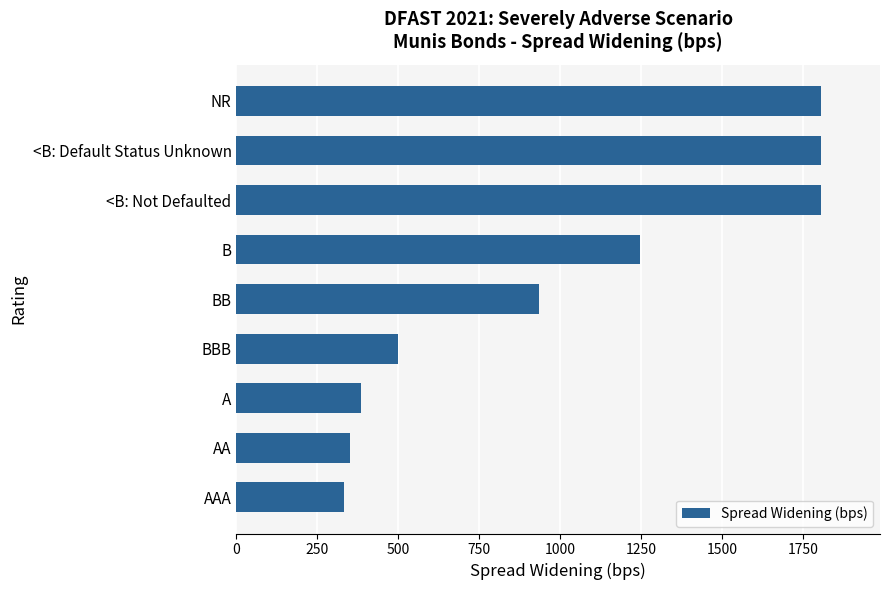

What is the difference between the maximum and minimum values?

1476.4